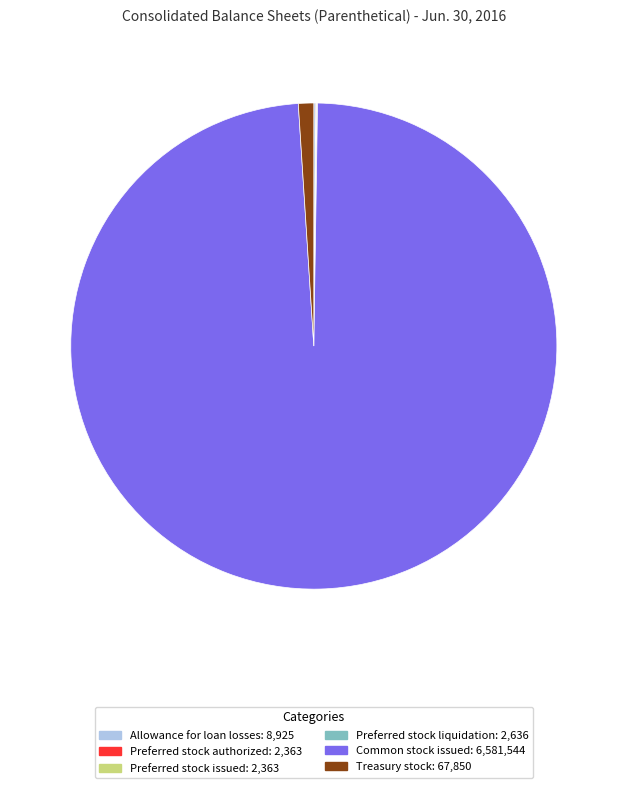

Which slice is the largest?

Common stock issued